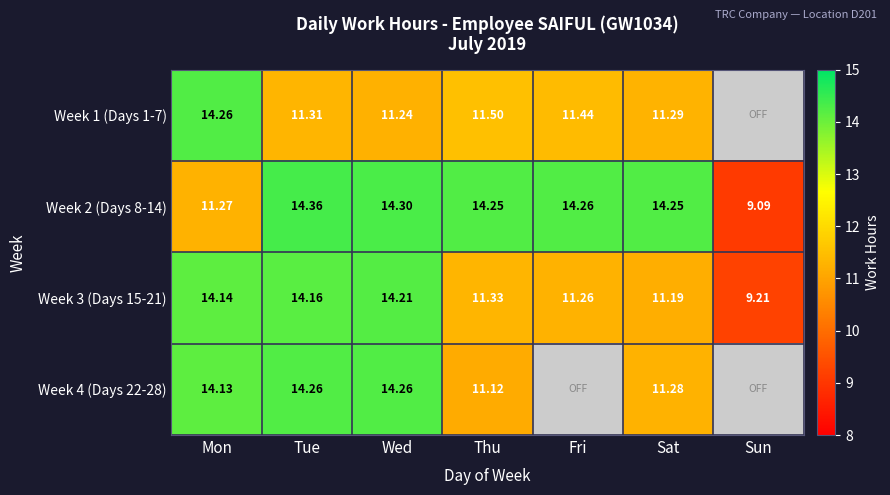

At which label does Week 3 (Days 15-21) first exceed 11?

Mon